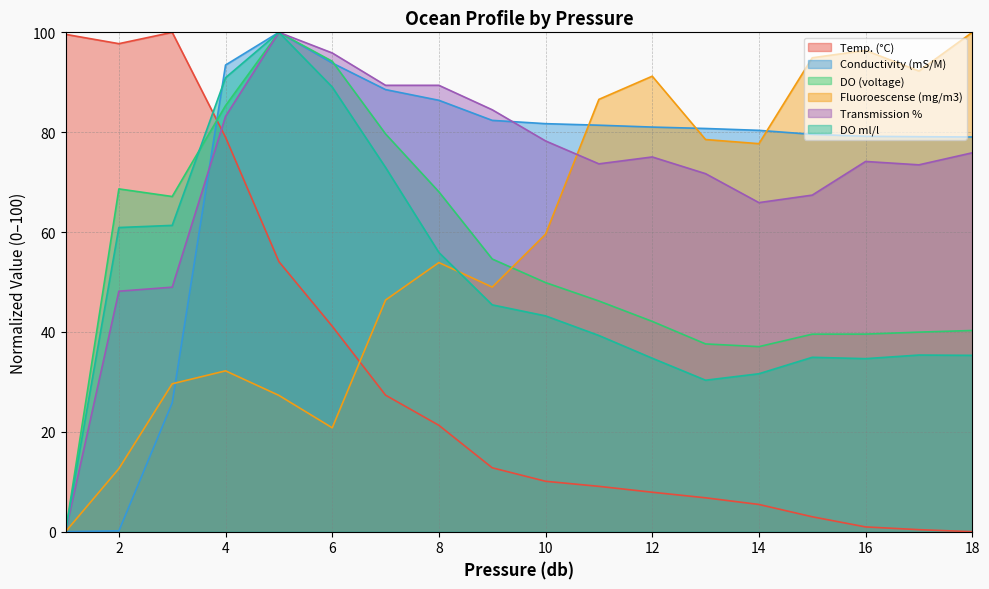

Reading left to right, extract all data points from this chart.

Temp. (°C): 1=99.6	2=97.7	3=100.0	4=79.0	5=54.1	6=41.1	7=27.3	8=21.3	9=12.8	10=10.1	11=9.1	12=7.9	13=6.8	14=5.5	15=3.0	16=1.0	17=0.4	18=0.0
Conductivity (mS/M): 1=0.0	2=0.2	3=25.8	4=93.4	5=100.0	6=93.9	7=88.5	8=86.4	9=82.4	10=81.7	11=81.4	12=81.0	13=80.7	14=80.4	15=79.6	16=79.2	17=79.1	18=79.0
DO (voltage): 1=0.0	2=68.6	3=67.1	4=85.3	5=100.0	6=94.2	7=79.7	8=68.1	9=54.6	10=49.9	11=46.2	12=42.1	13=37.6	14=37.1	15=39.6	16=39.6	17=40.0	18=40.3
Fluoroescense (mg/m3): 1=0.0	2=12.6	3=29.6	4=32.2	5=27.3	6=20.8	7=46.4	8=53.9	9=49.0	10=59.6	11=86.6	12=91.2	13=78.5	14=77.7	15=94.9	16=96.4	17=92.3	18=100.0
Transmission %: 1=0.0	2=48.2	3=49.0	4=83.2	5=100.0	6=95.9	7=89.4	8=89.4	9=84.5	10=78.2	11=73.7	12=75.0	13=71.7	14=65.9	15=67.4	16=74.1	17=73.5	18=75.9
DO ml/l: 1=0.0	2=60.9	3=61.3	4=90.9	5=100.0	6=89.0	7=72.9	8=55.9	9=45.4	10=43.2	11=39.3	12=34.7	13=30.3	14=31.6	15=34.9	16=34.7	17=35.4	18=35.3